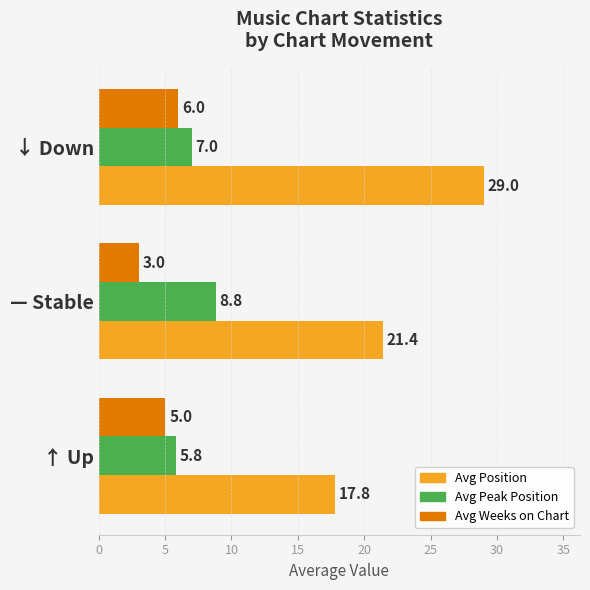

Which series has the largest total across all categories?

Avg Position